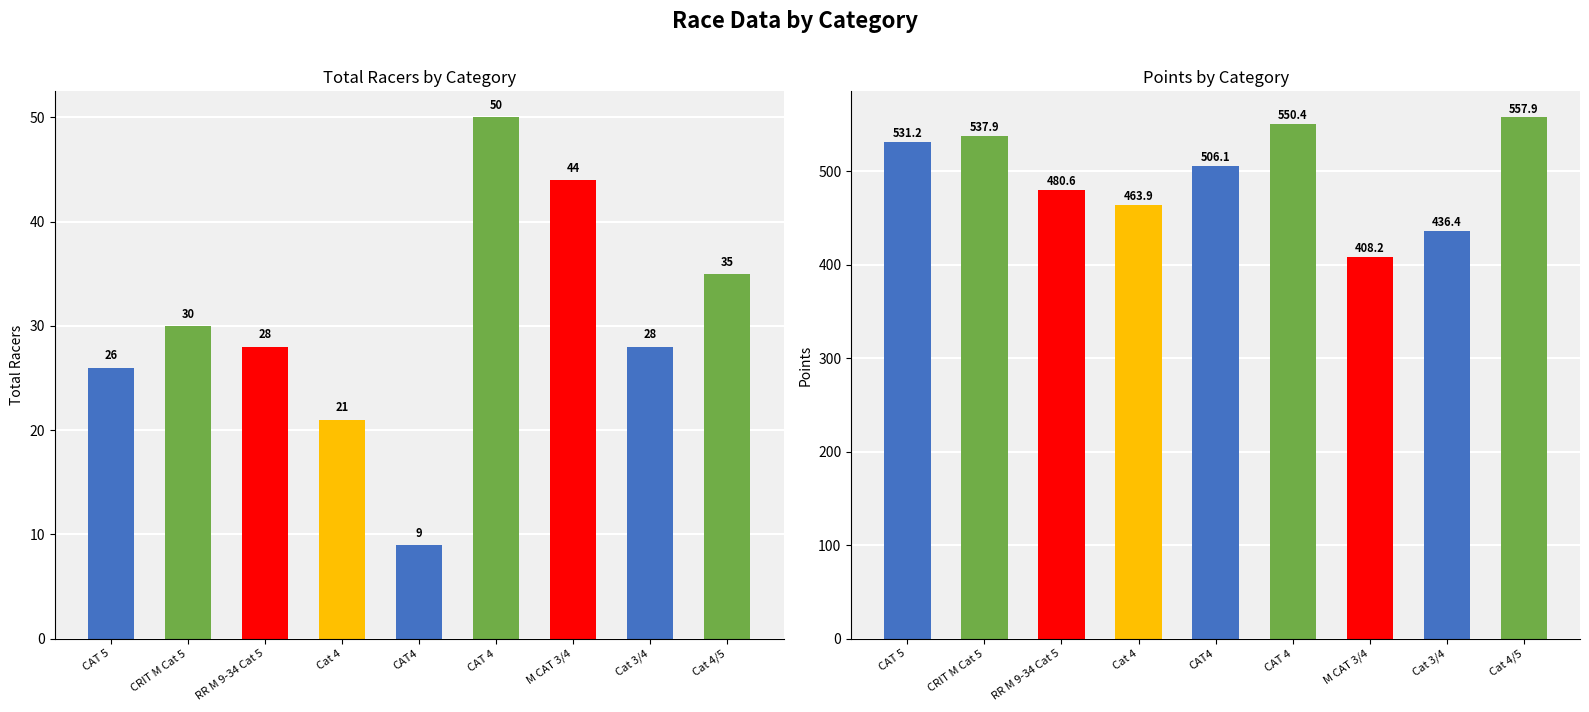

What is the sum of the Total Racers values at CAT4 and M CAT 3/4?

53.0